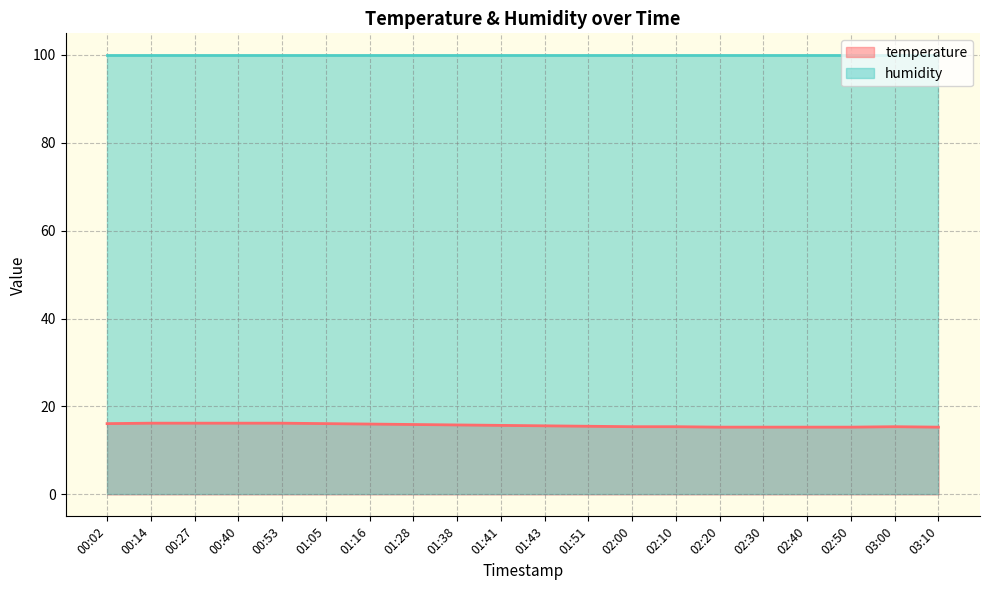

At which label is the value closest to 15?

02:20